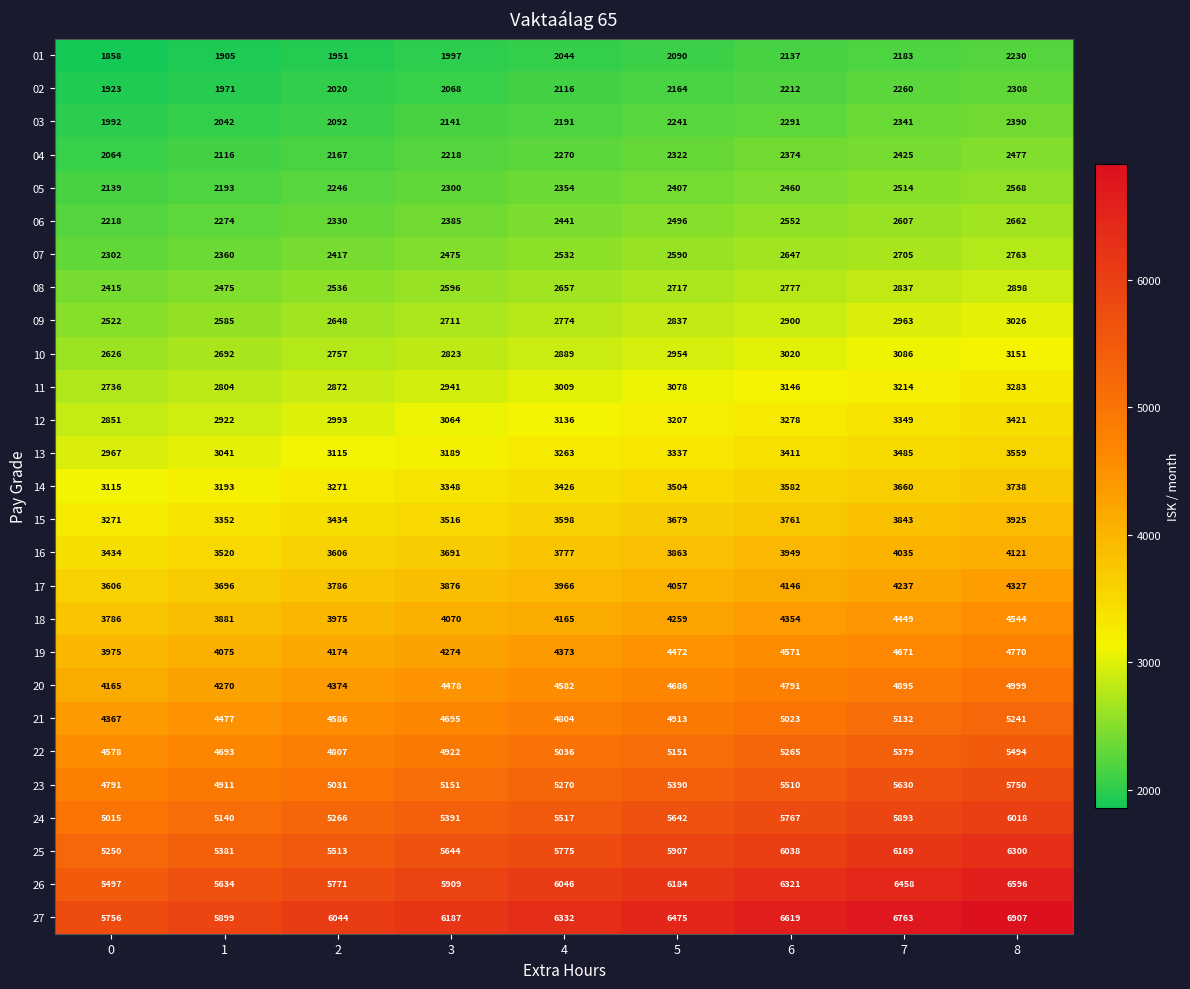

True or false: 04 has a value of 2425 at 7.

True